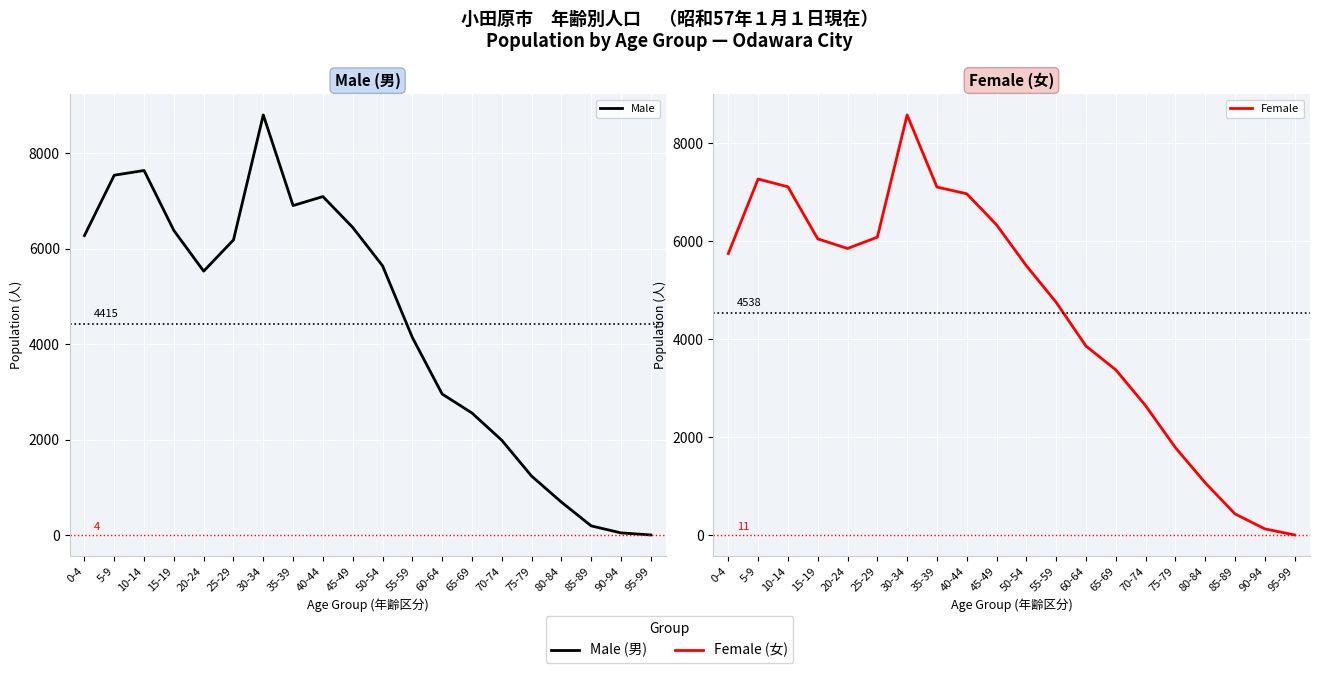

What is the difference between the highest and lowest values at 10-14?

527